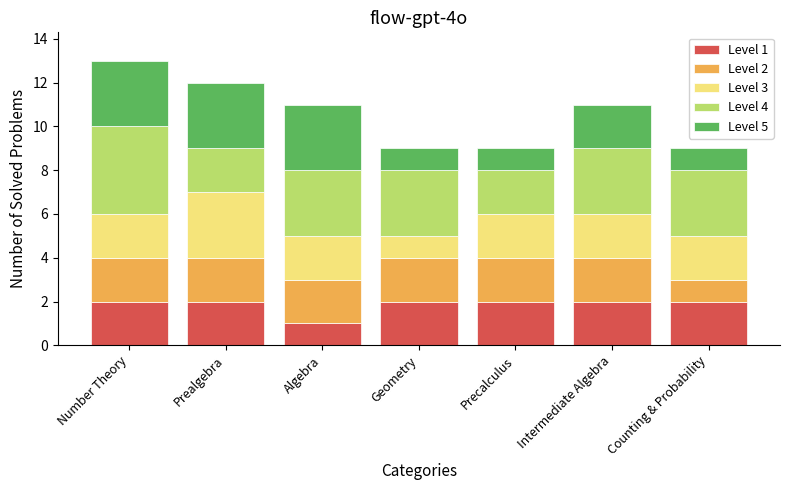

What is the total value across all series at Precalculus?

9